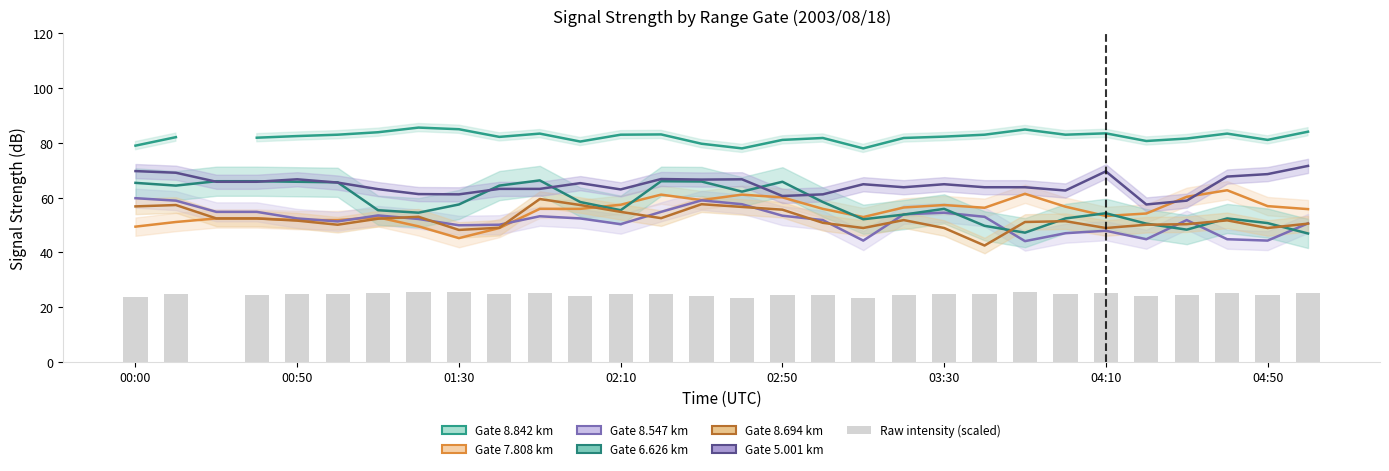

Count the number of categories in the chart.

30